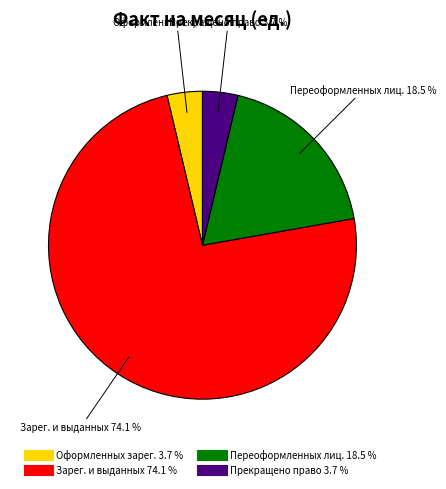

Does any single category account for the majority?

Yes